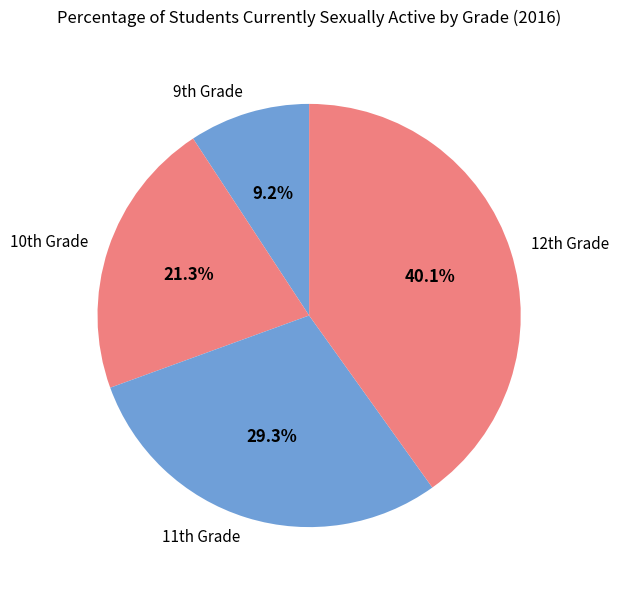

Is there any slice that represents more than half of the pie?

No